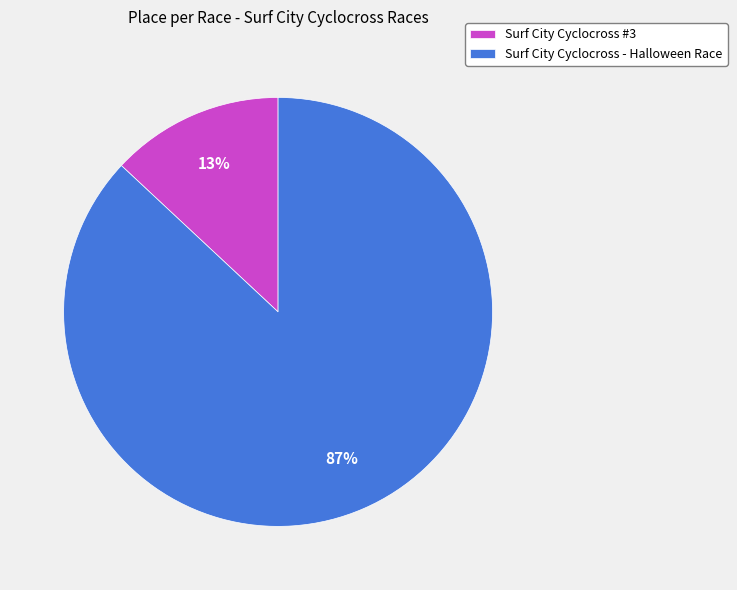

To the nearest percent, what percentage of the pie is Surf City Cyclocross #3?

13%